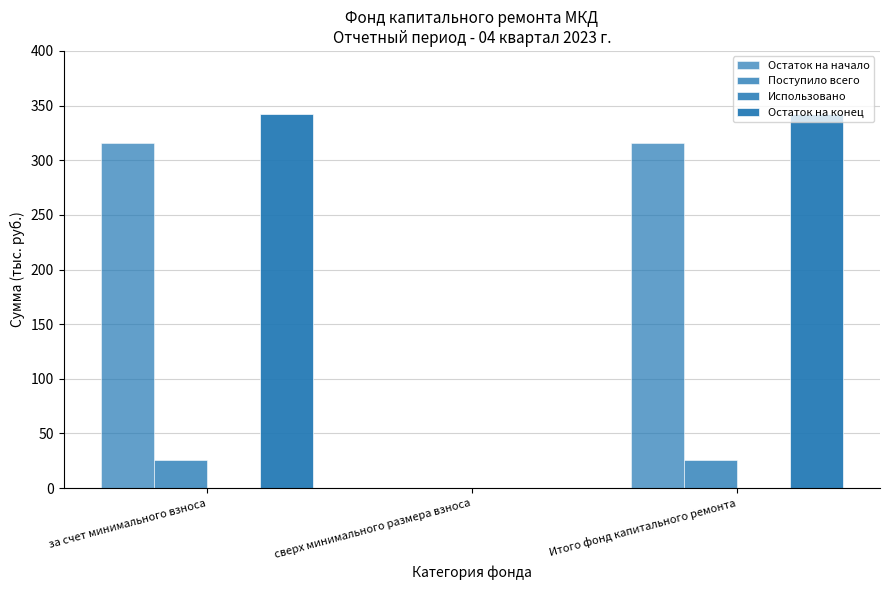

Which series has the largest total across all categories?

Остаток на конец